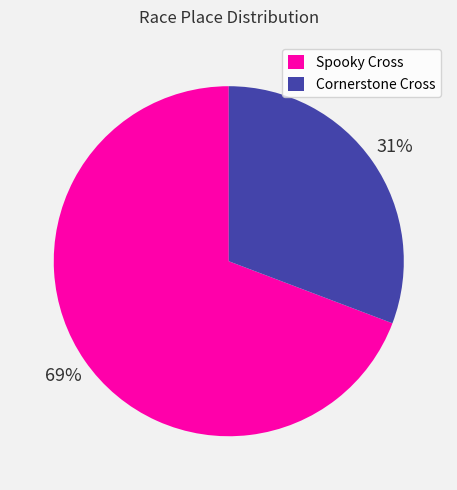

How many slices are in this pie chart?

2